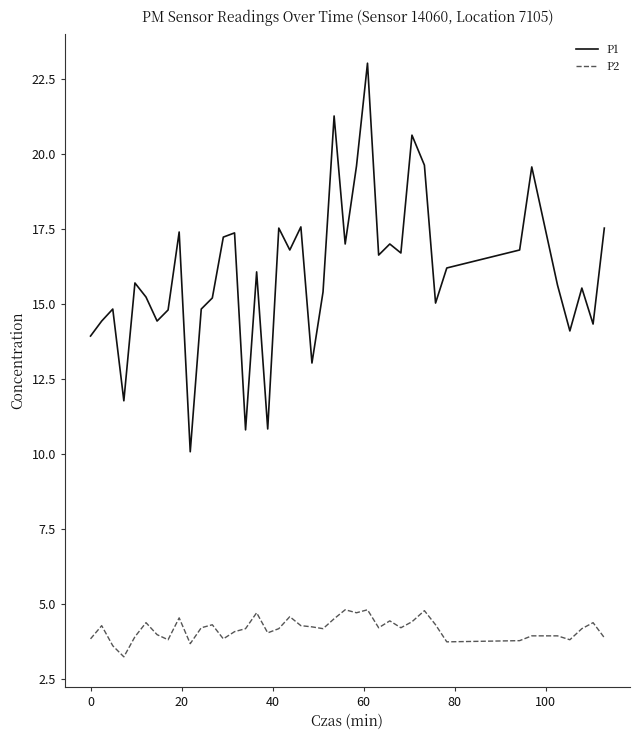

True or false: P1 and P2 cross at least once.

False